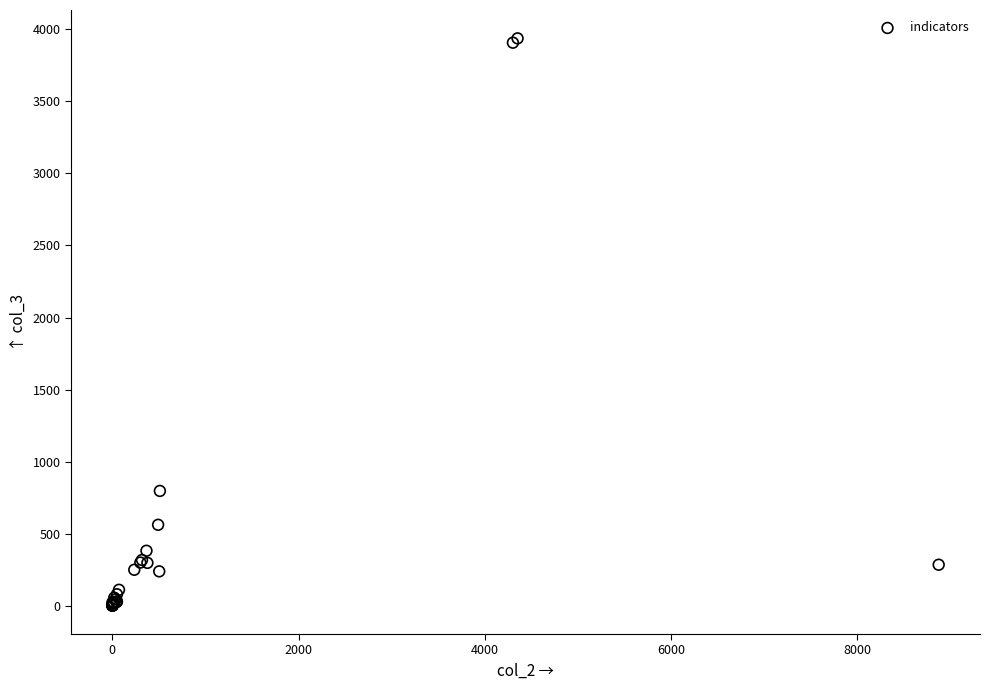

What Y value in the scatter plot is closest to 1969?

797